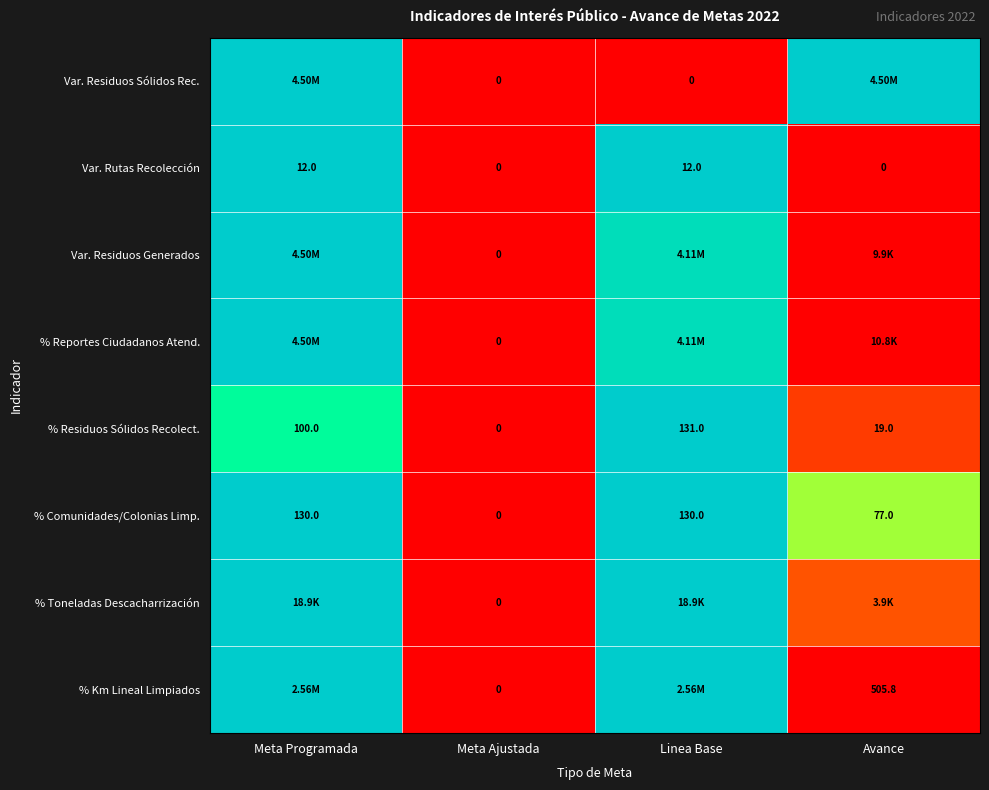

At which label is % Comunidades/Colonias Limp. closest to 65?

Avance